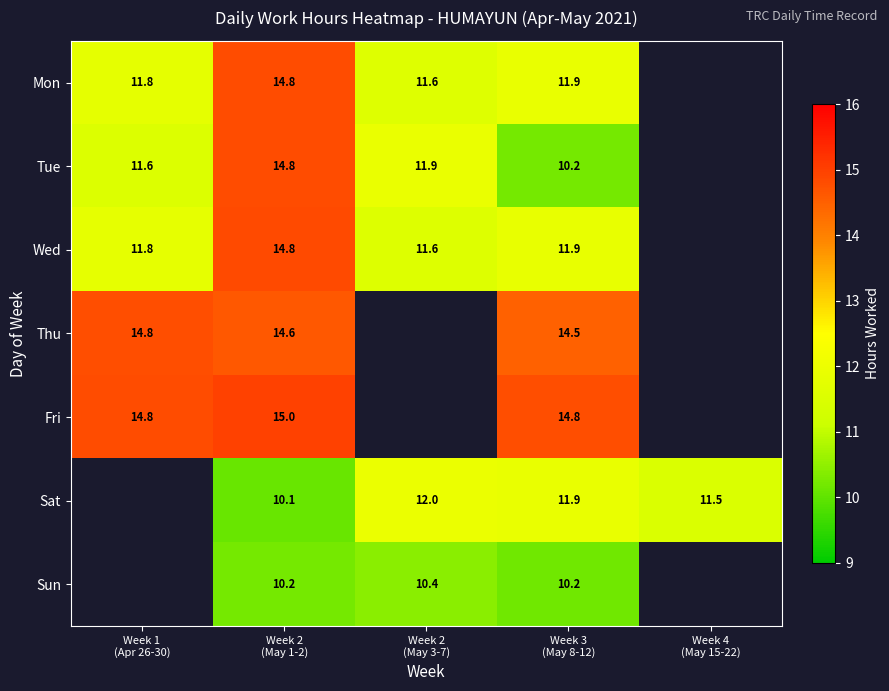

How many values in the Thu series exceed 14?

3